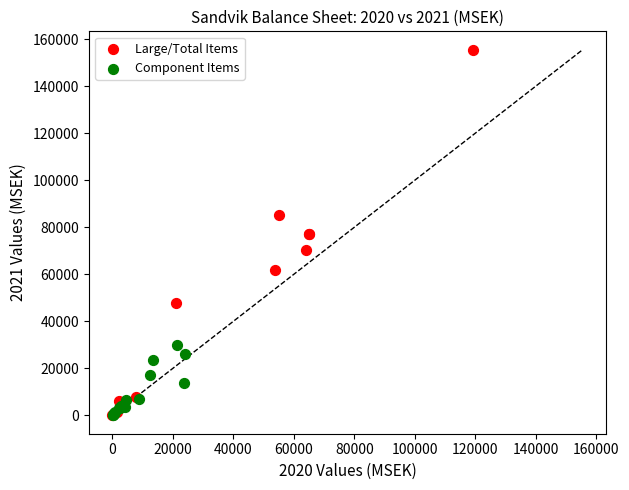

Which series reaches the maximum Y coordinate?

Large/Total Items